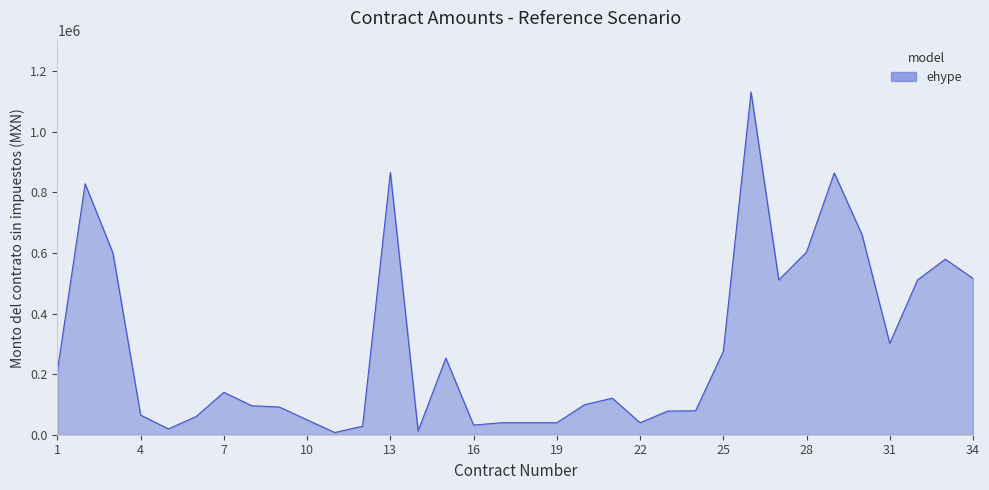

Count the number of values greater than 120593.

17